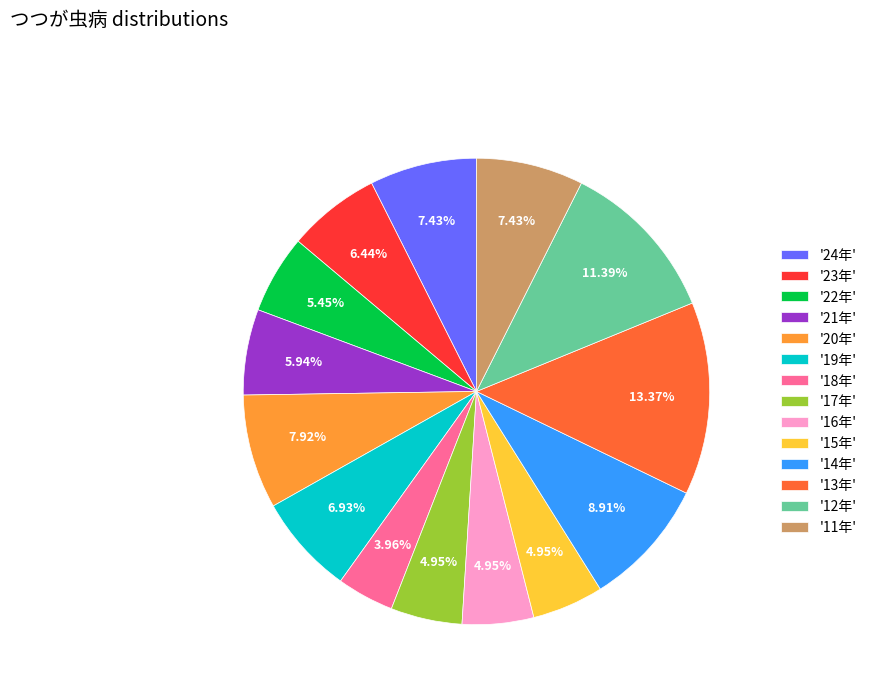

Do '20年' and '17年' together represent more than half of the pie?

No